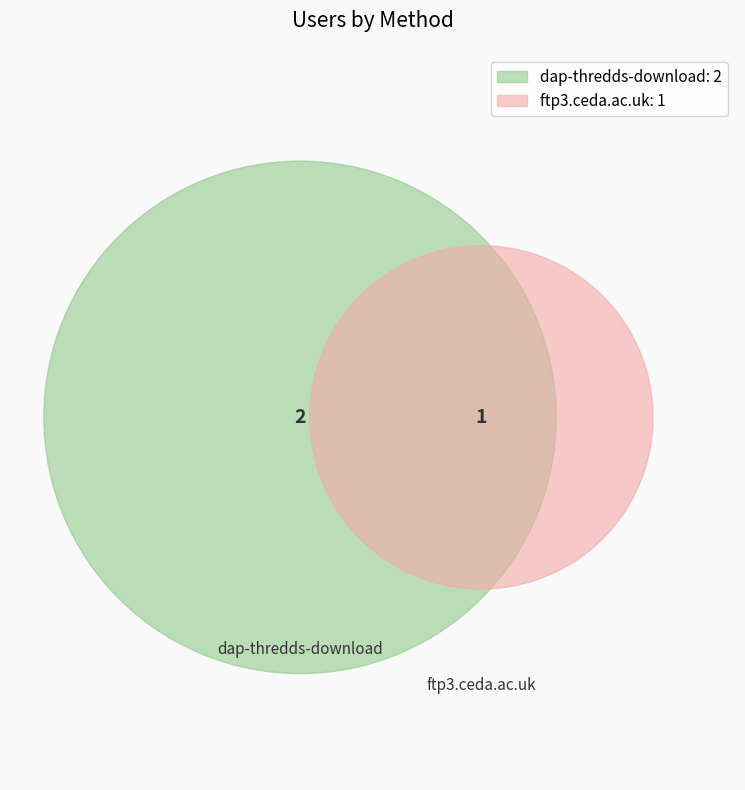

Does dap-thredds-download account for over 50% of the chart?

Yes